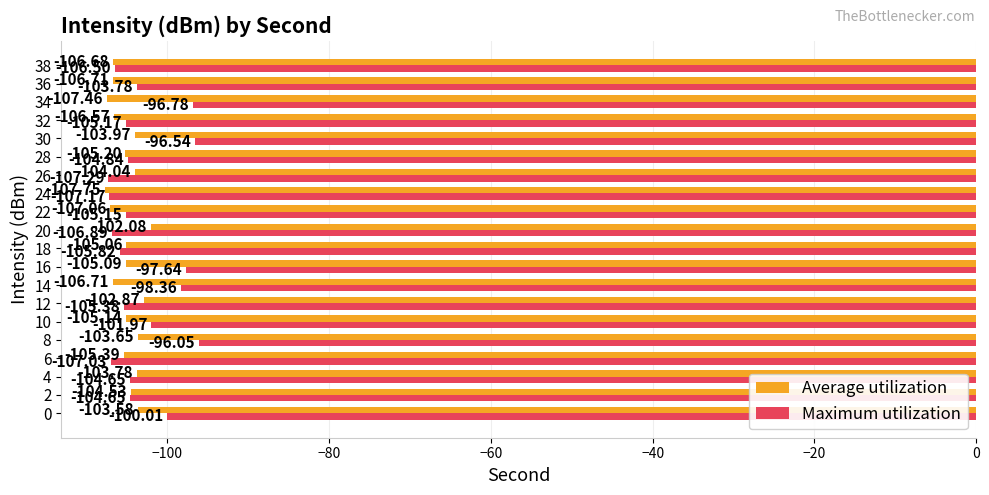

At which category does the chart reach its peak across all series?

8